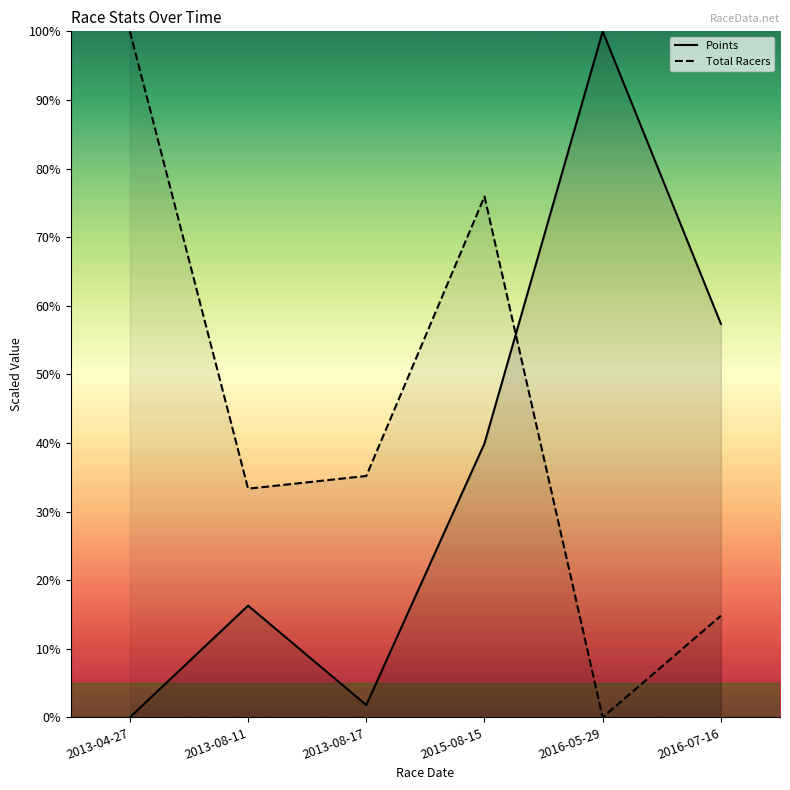

The value of Total Racers at 2016-05-29 is -54.3. True or false?

False